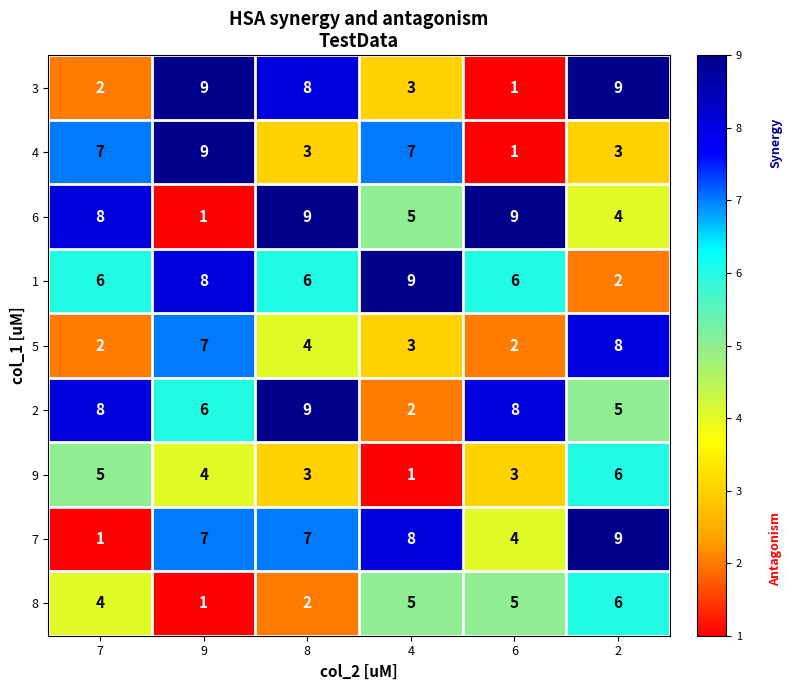

What is the difference between the highest and lowest values at 8?

7